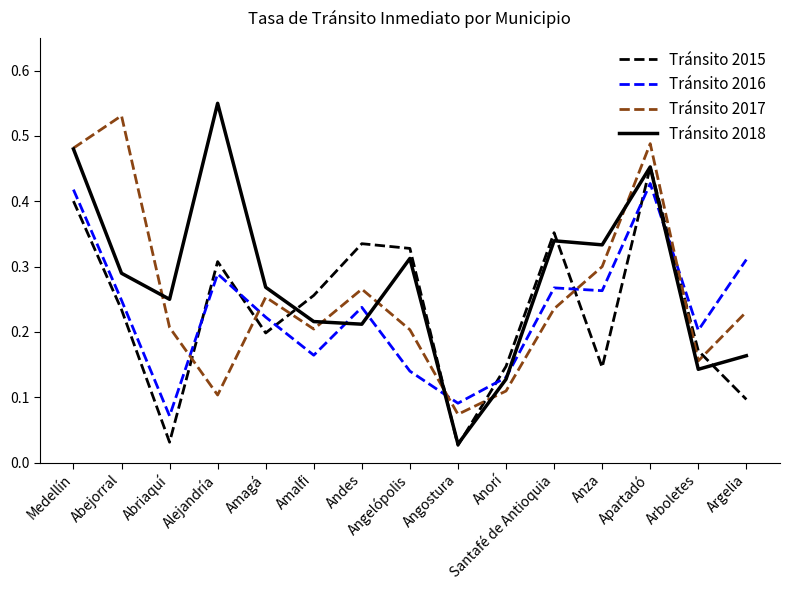

How many series are shown in this chart?

4